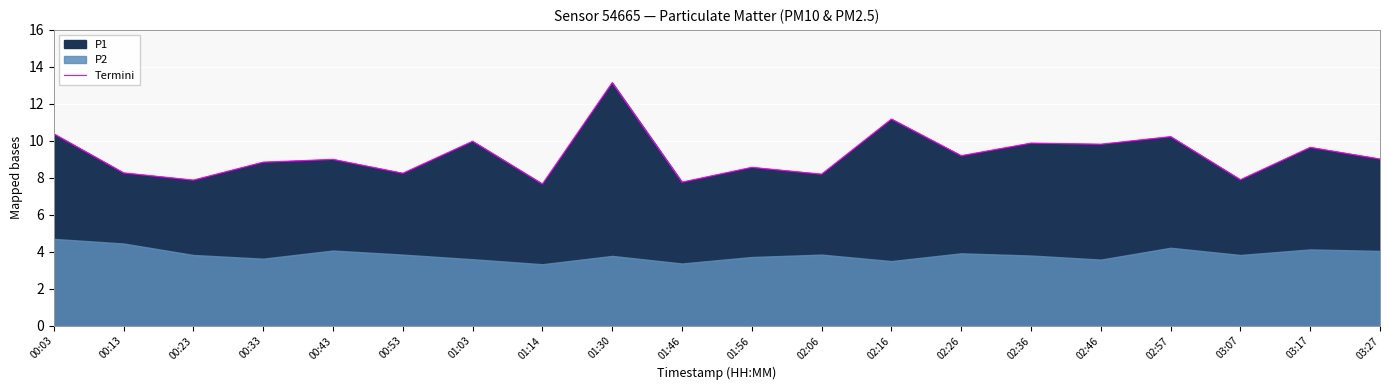

The chart shows a value of 6.0 at 00:33. True or false?

False